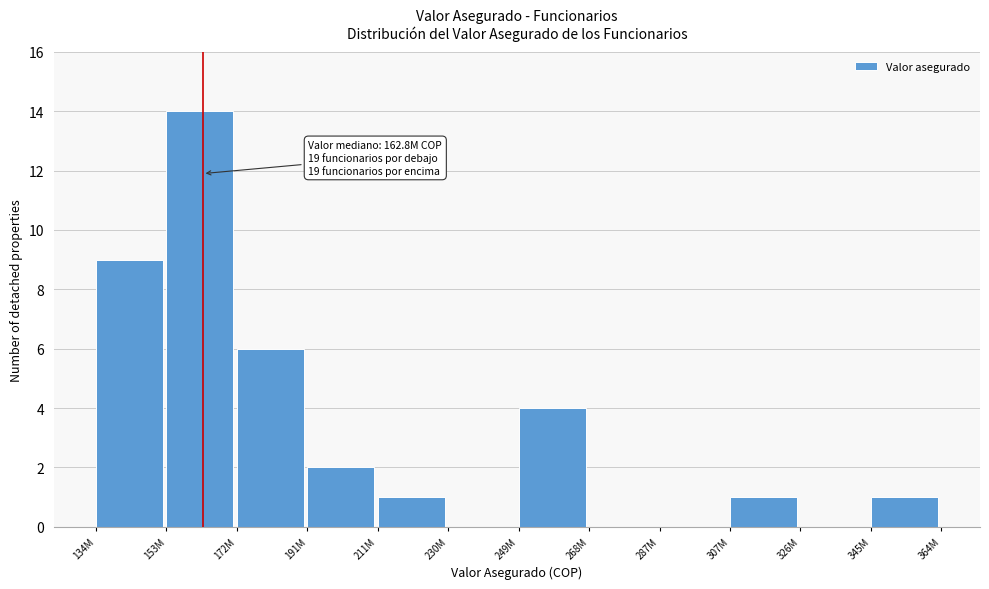

Reading left to right, list all the values displayed in this chart.

134M=9	153M=14	172M=6	191M=2	211M=1	230M=0	249M=4	268M=0	287M=0	307M=1	326M=0	345M=1